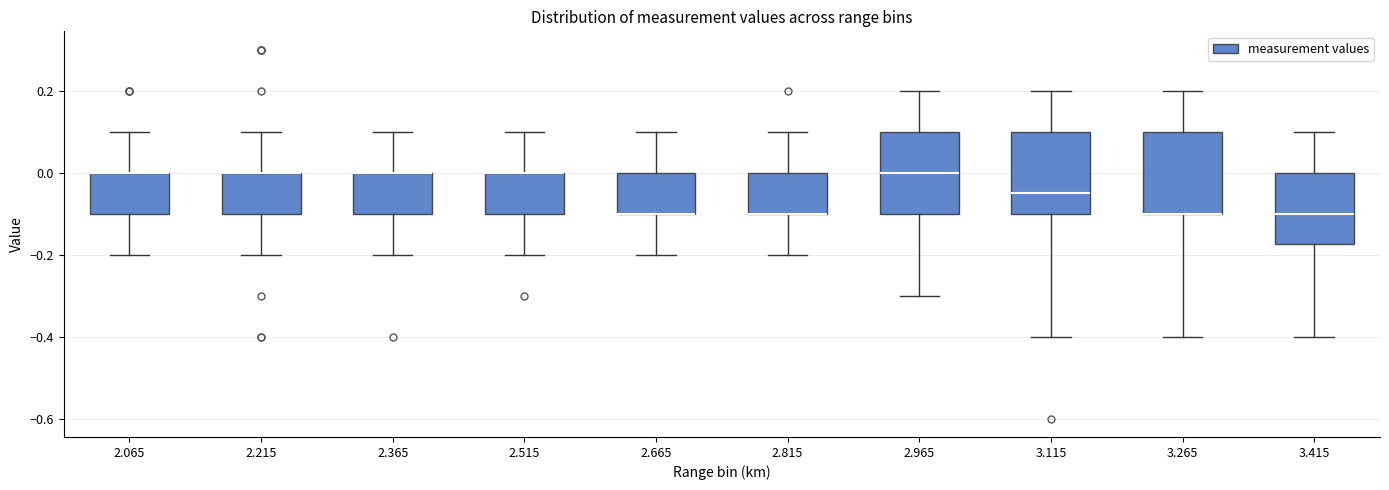

Reading left to right, transcribe this box plot: for each box, give where its median line is, the range the box spans, and where its two whiskers end, as read against the y-axis. The values are not printed on the chart, so give them approximately, as read against the axis.

2.065: median 0.00 (drawn on the box's upper edge), box -0.10 to 0.00, whiskers -0.20 to 0.10
2.215: median 0.00 (drawn on the box's upper edge), box -0.10 to 0.00, whiskers -0.20 to 0.10
2.365: median 0.00 (drawn on the box's upper edge), box -0.10 to 0.00, whiskers -0.20 to 0.10
2.515: median 0.00 (drawn on the box's upper edge), box -0.10 to 0.00, whiskers -0.20 to 0.10
2.665: median -0.10 (drawn on the box's lower edge), box -0.10 to 0.00, whiskers -0.20 to 0.10
2.815: median -0.10 (drawn on the box's lower edge), box -0.10 to 0.00, whiskers -0.20 to 0.10
2.965: median 0.00, box -0.10 to 0.10, whiskers -0.30 to 0.20
3.115: median -0.04, box -0.10 to 0.10, whiskers -0.40 to 0.20
3.265: median -0.10 (drawn on the box's lower edge), box -0.10 to 0.10, whiskers -0.40 to 0.20
3.415: median -0.10, box -0.18 to 0.00, whiskers -0.40 to 0.10